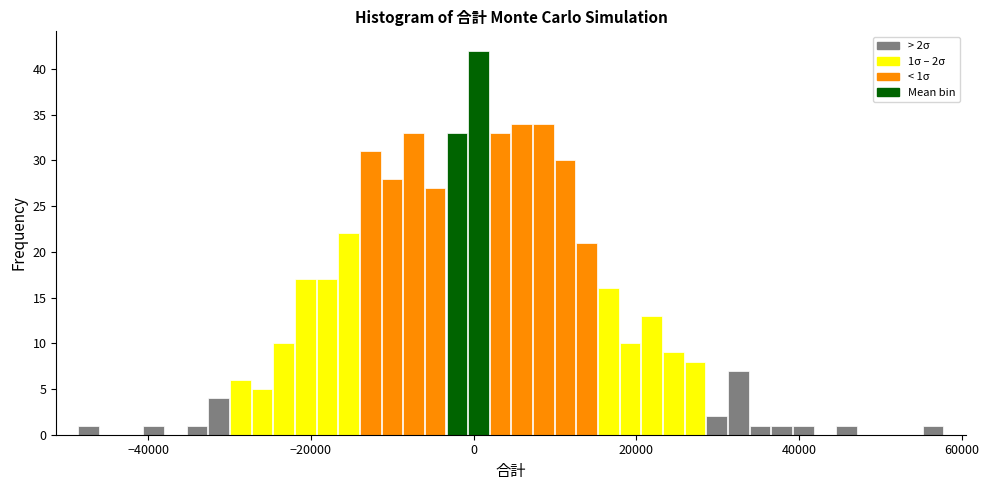

Read against the x-axis, roughly where is the centre of the tallest bar?

0